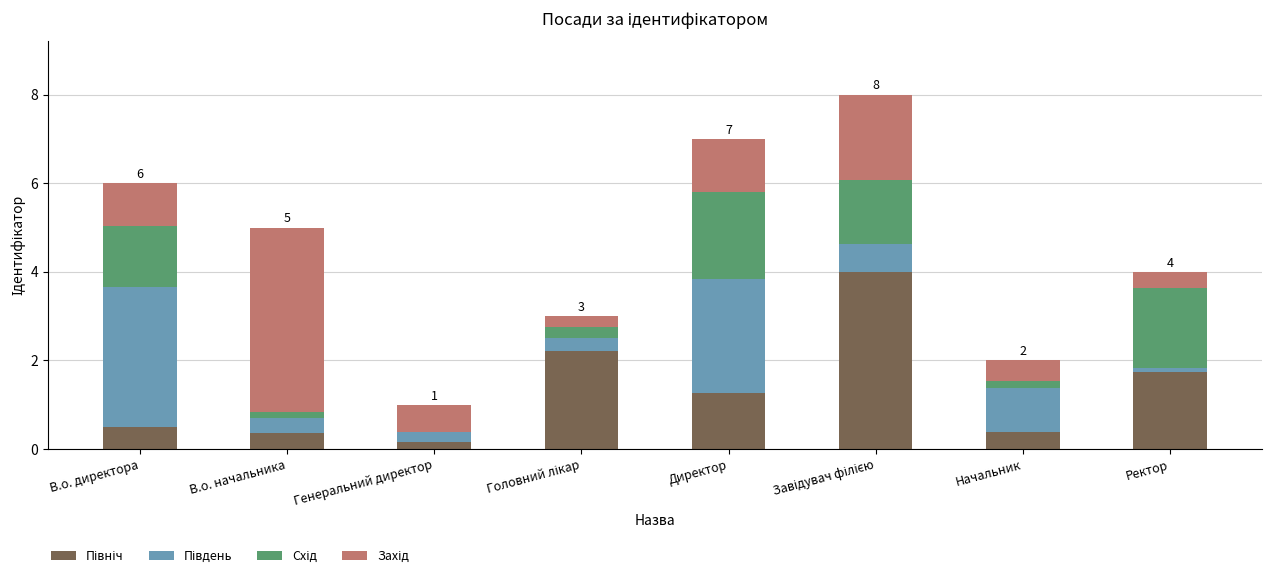

Is it true that Захід equals 1.6 at В.о. директора?

False